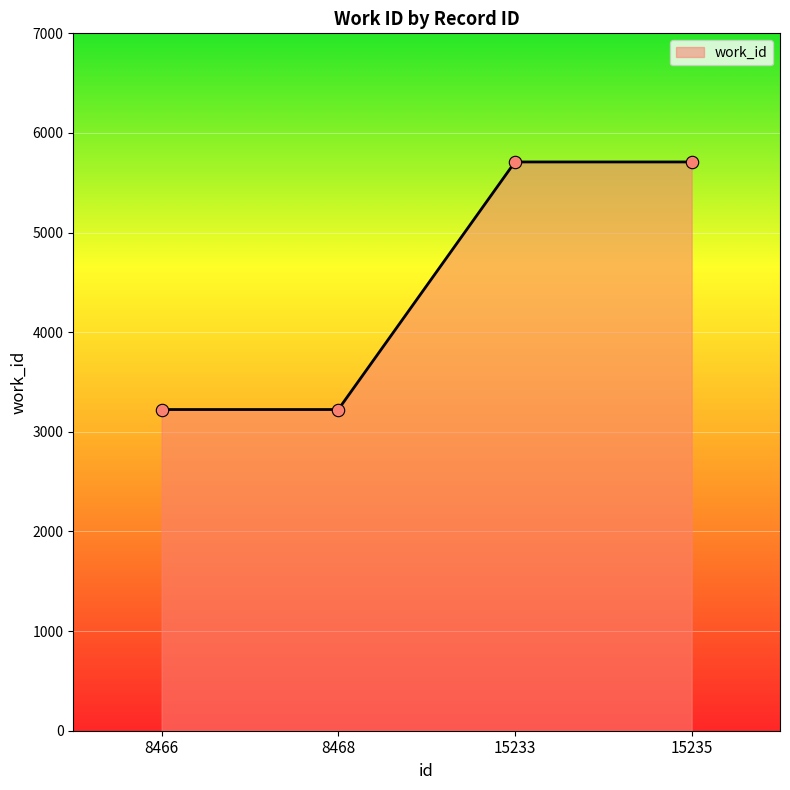

Approximately how many times larger is the value at 8468 compared to 15235?

0.6